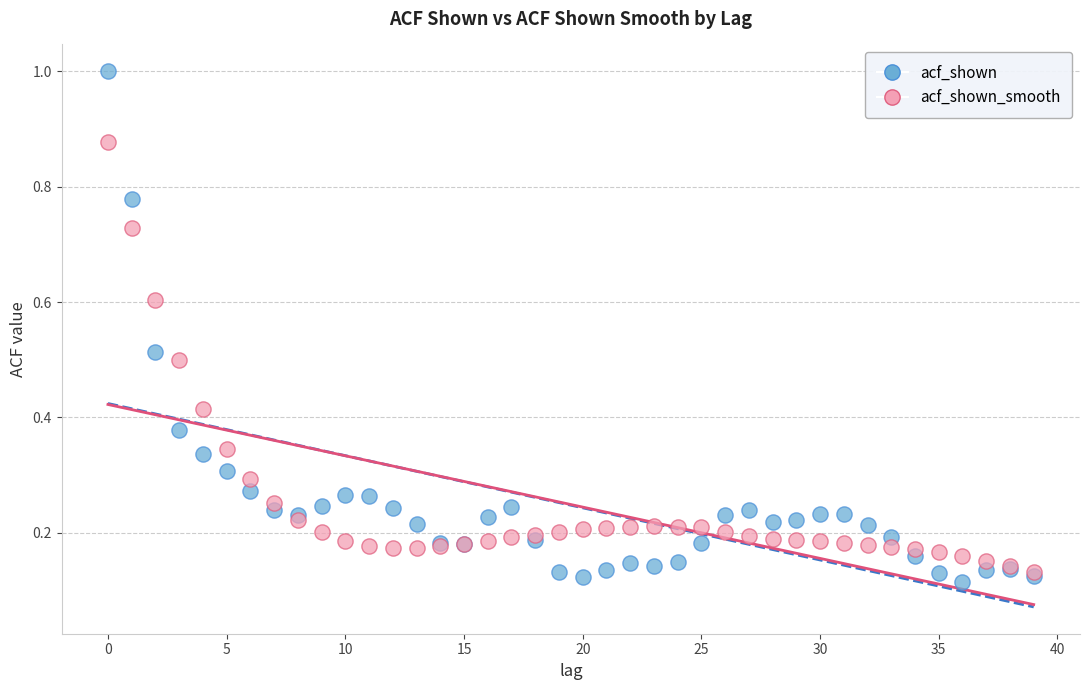

What are all the series names shown in the legend?

acf_shown, acf_shown_smooth